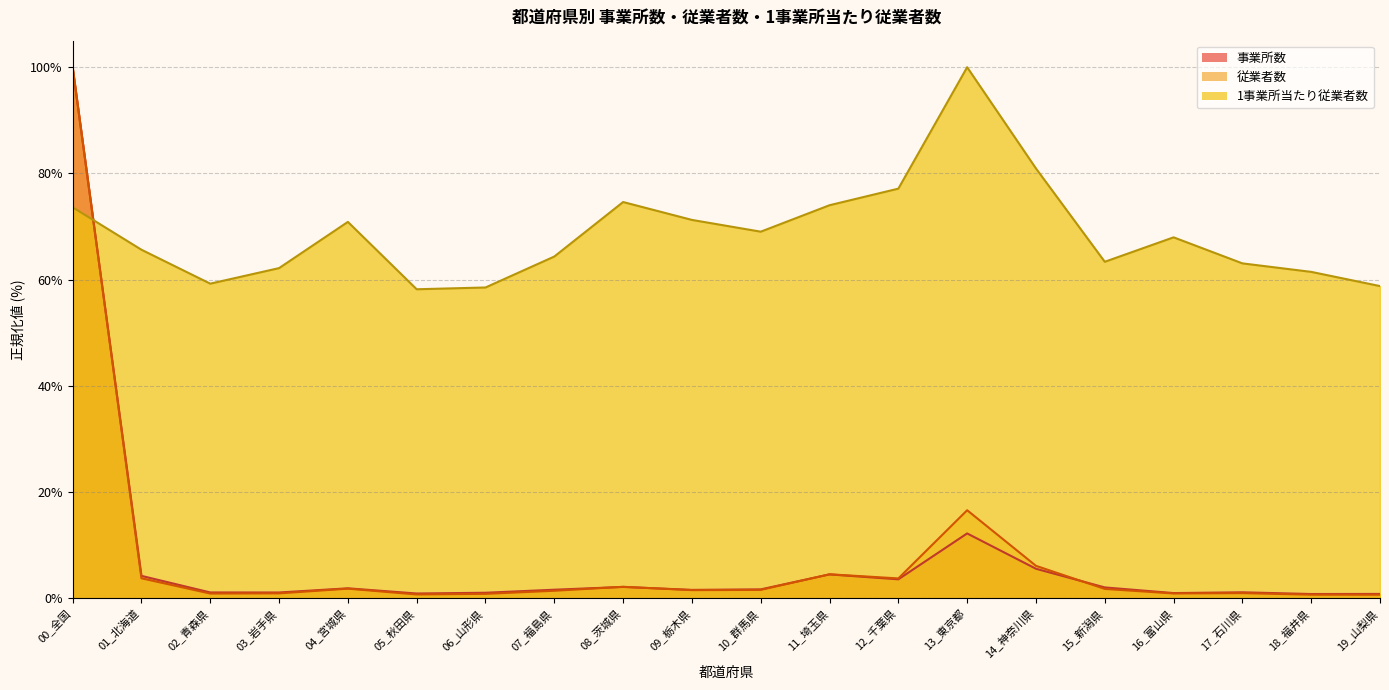

At which category is the sum across all series the highest?

00_全国